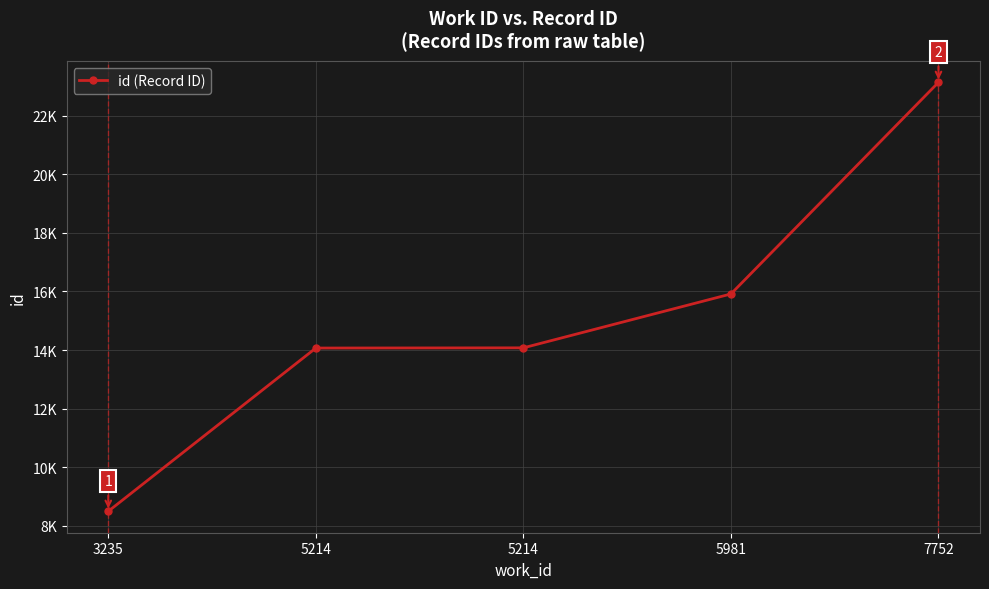

What is the difference between the second highest and minimum values?

7429